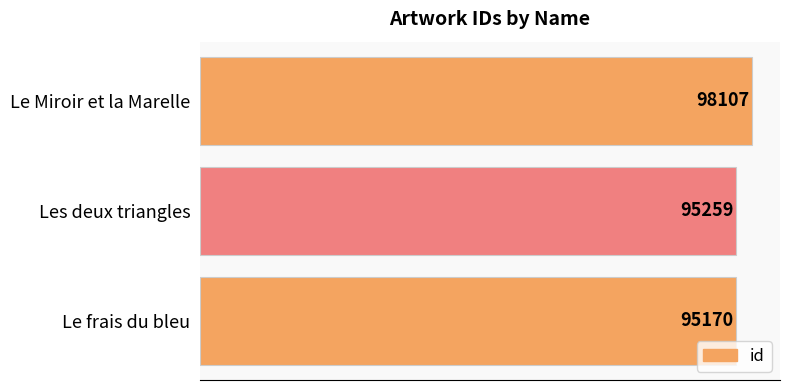

What is the label of the 3rd bar from the bottom?

Le Miroir et la Marelle